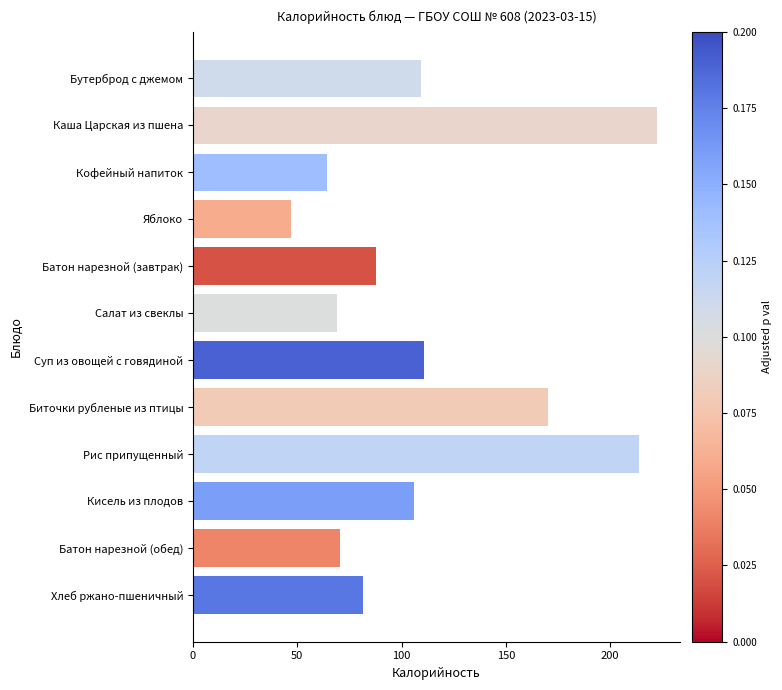

What is the greatest value displayed?

222.5